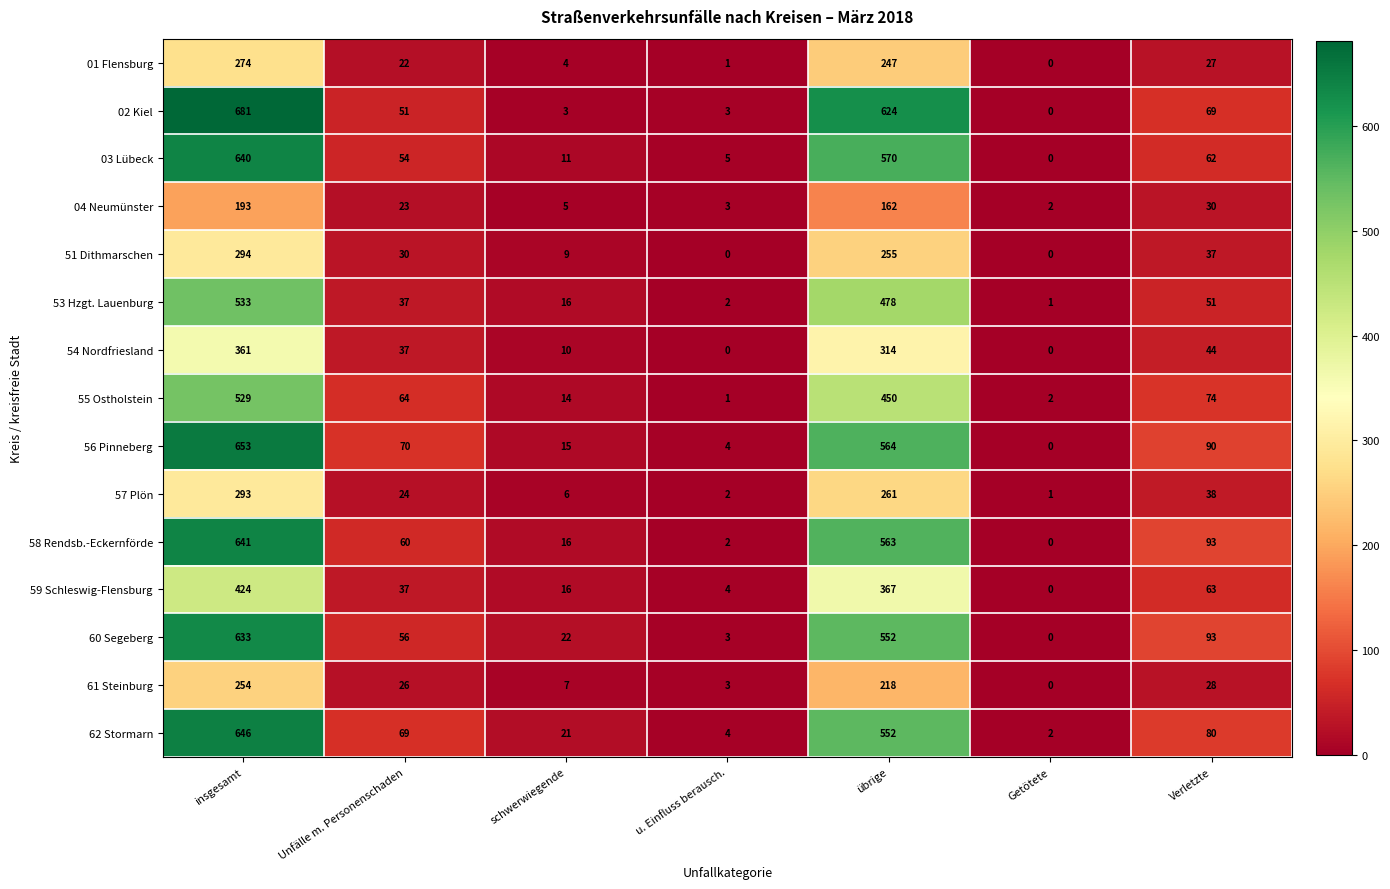

Which category has the highest value across all series?

insgesamt